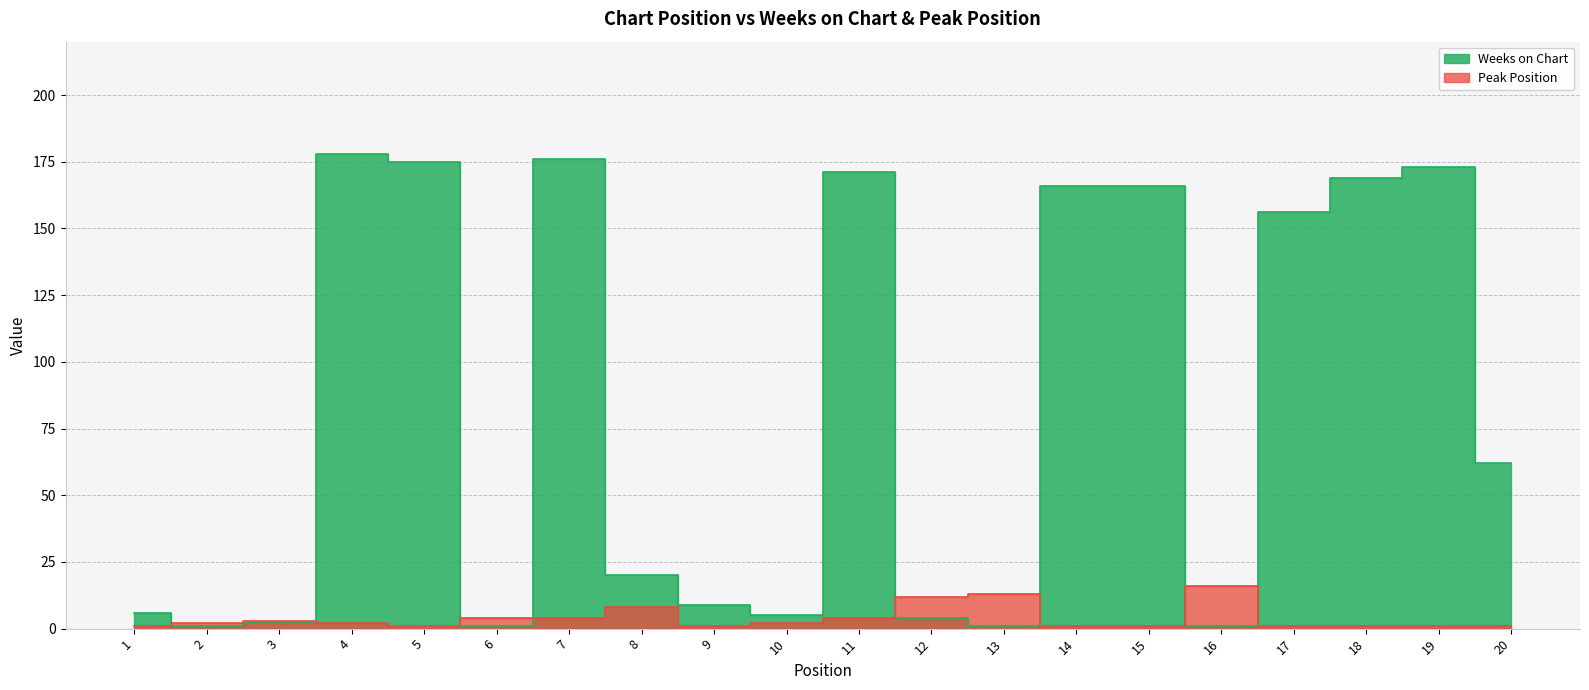

What is the difference between the maximum and minimum values in the Peak Position series?

15